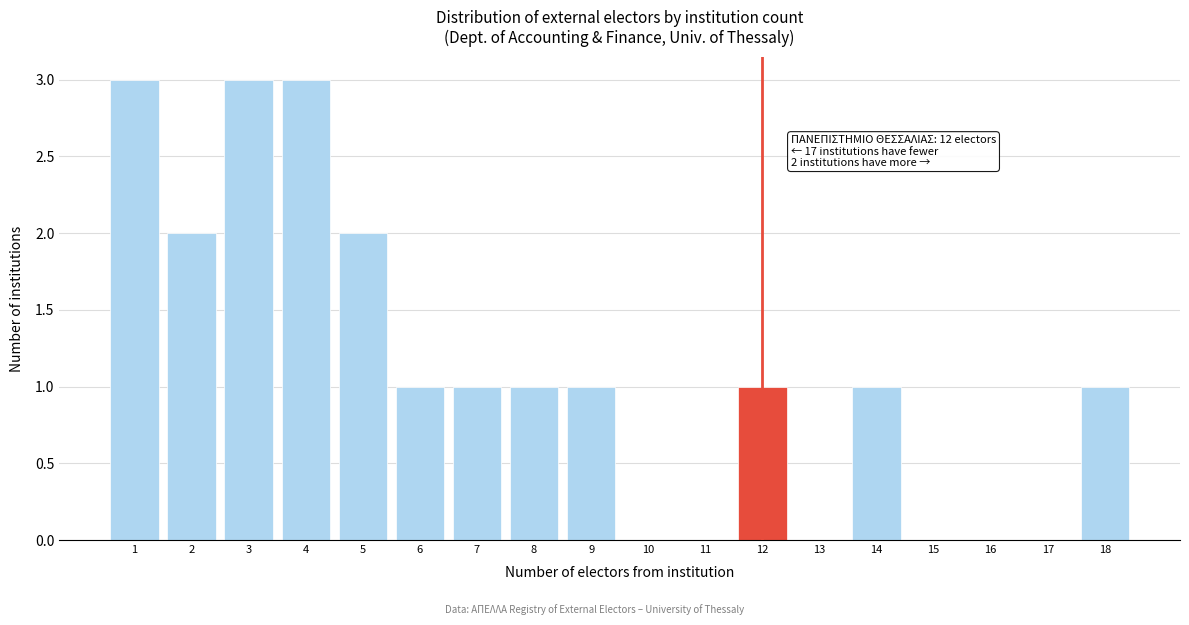

Reading right to left, list all the values displayed in this chart.

18=1	17=0	16=0	15=0	14=1	13=0	12=1	11=0	10=0	9=1	8=1	7=1	6=1	5=2	4=3	3=3	2=2	1=3